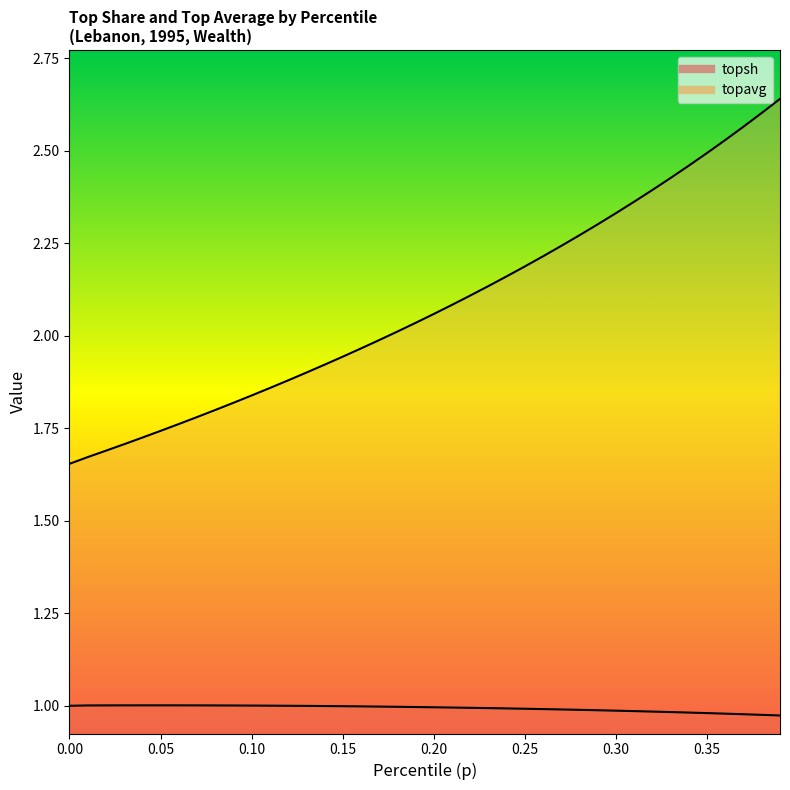

Which series has the widest spread of values?

topavg